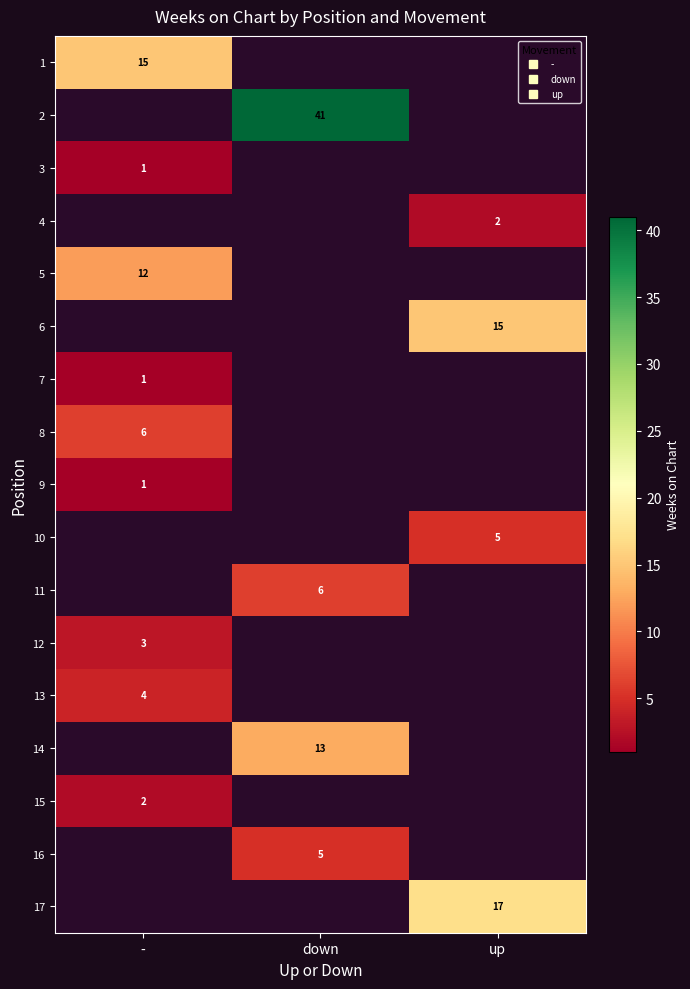

What is the maximum value shown in the chart?

41.0